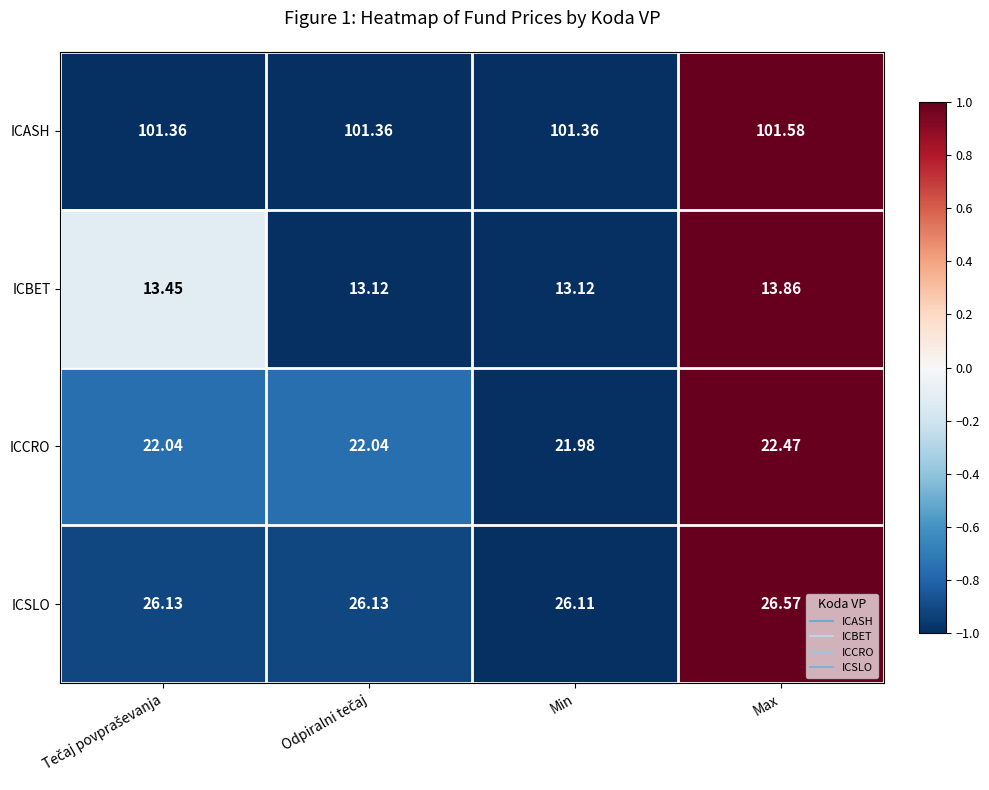

List the series in order of their peak value, lowest first.

ICBET, ICCRO, ICSLO, ICASH